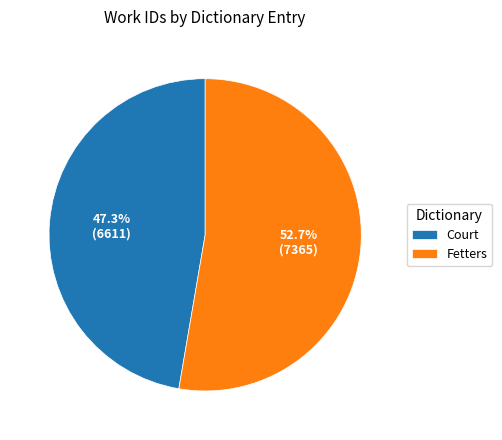

To the nearest percent, what is the difference between the Fetters and Court slice percentages?

5%